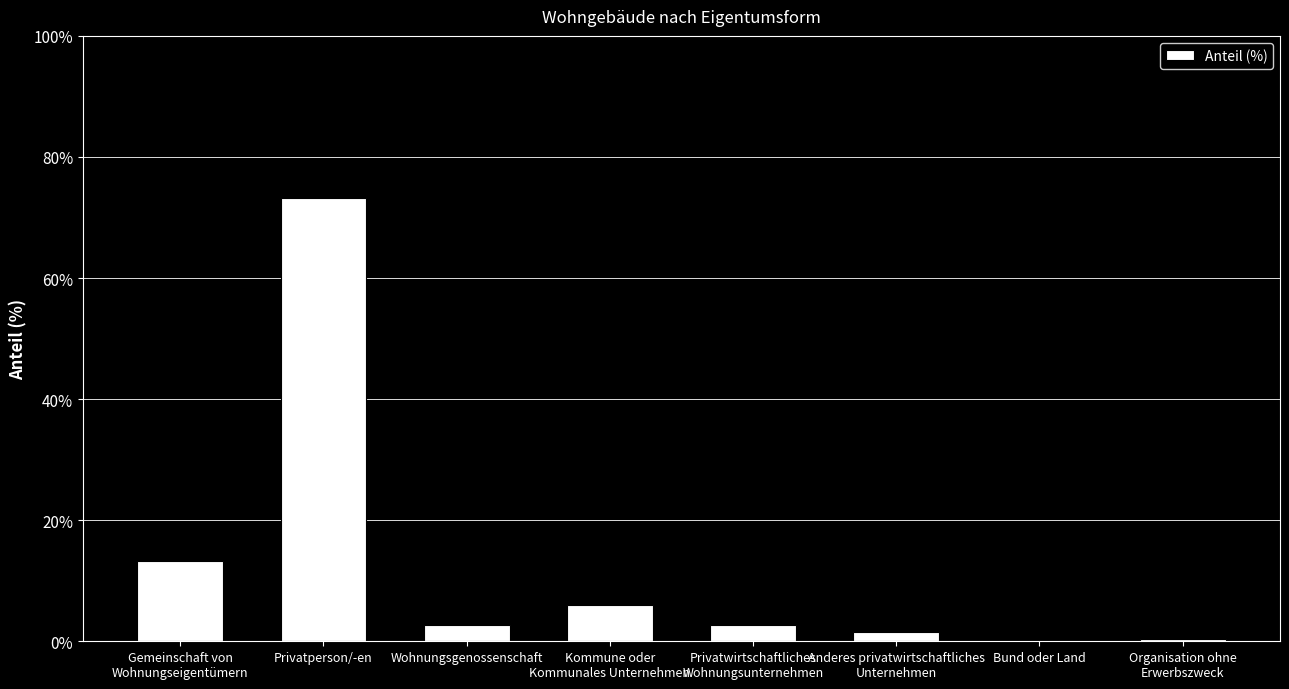

True or false: the data shows 130.2 at Privatperson/-en.

False